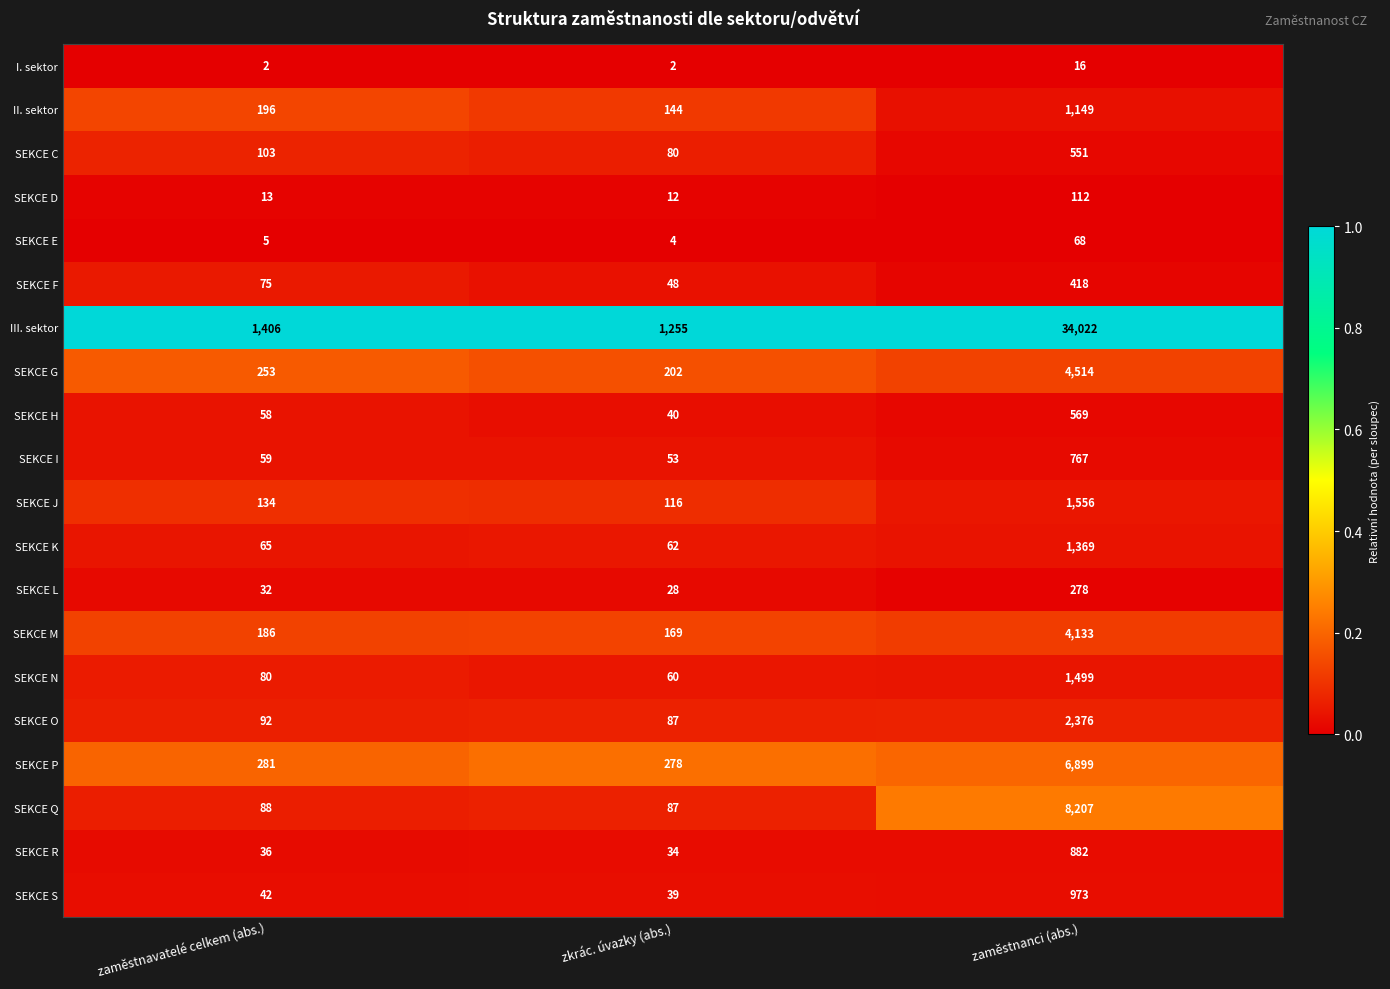

Which series has the largest range (max minus min)?

III. sektor